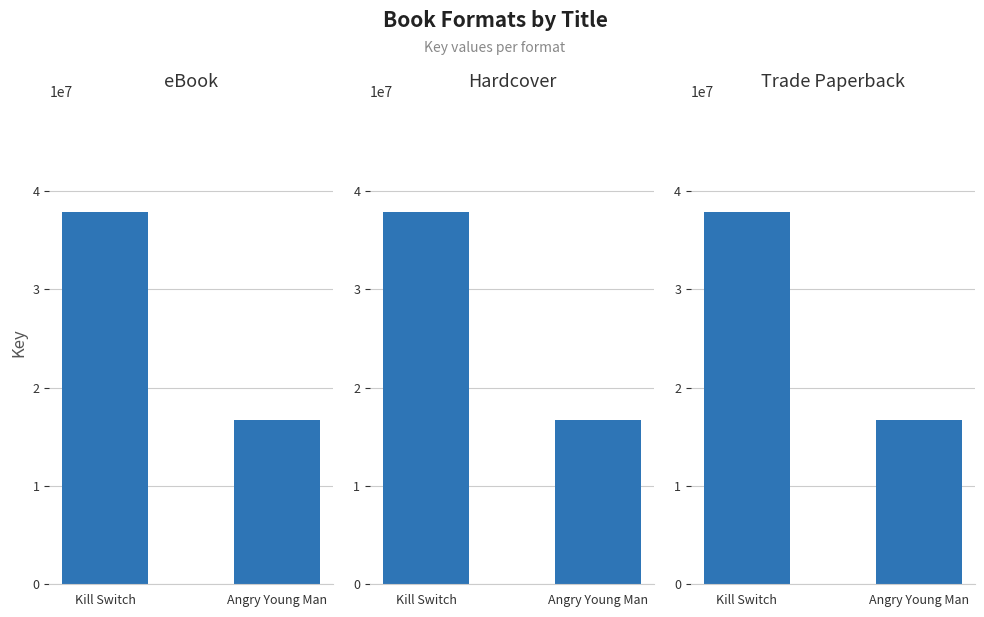

Reading right to left, transcribe all the data shown in this chart.

eBook: Angry Young Man=16756580	Kill Switch=37813958
Hardcover: Angry Young Man=16756580	Kill Switch=37813958
Trade Paperback: Angry Young Man=16756580	Kill Switch=37813958